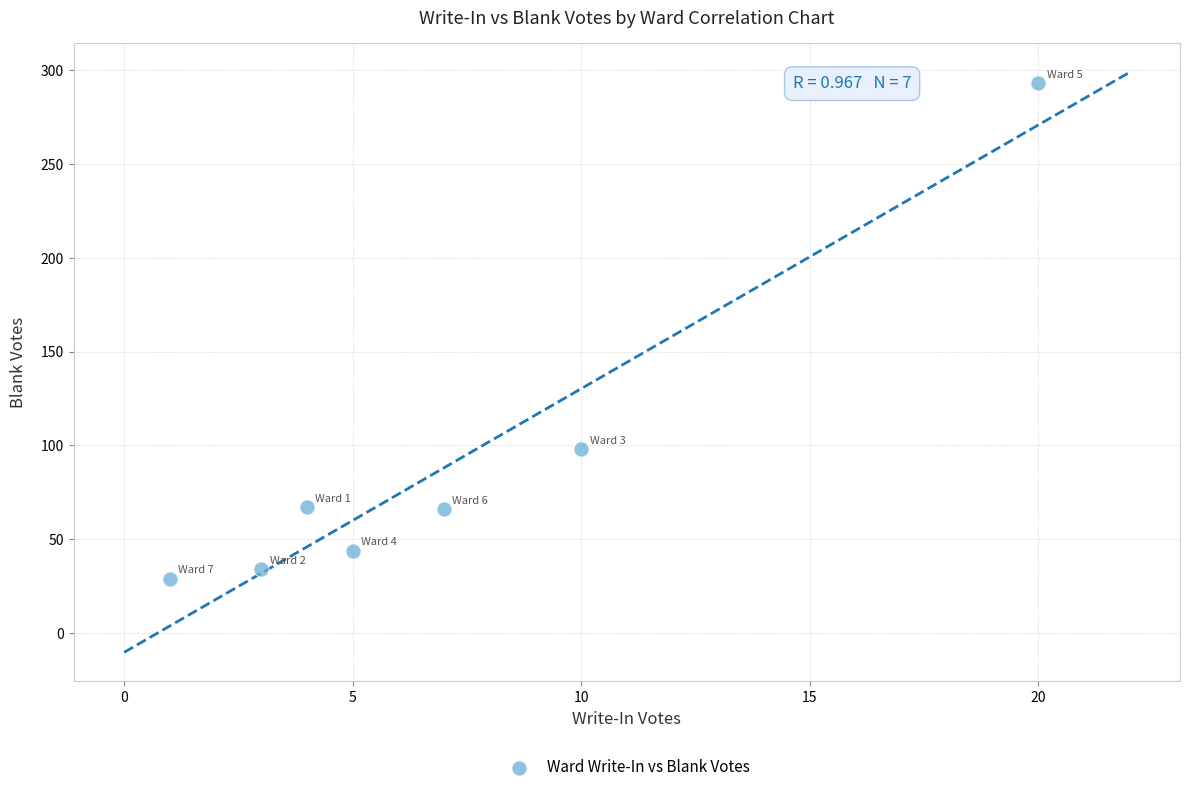

What is the average Y value?

90